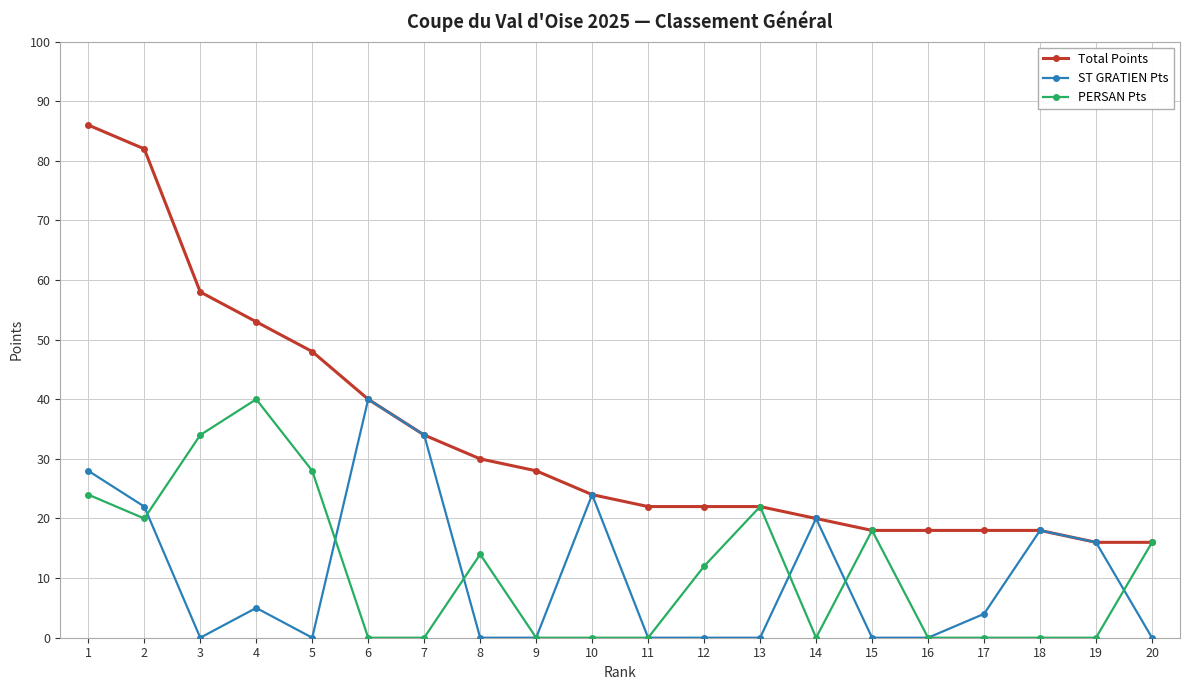

How many series are shown in this chart?

3